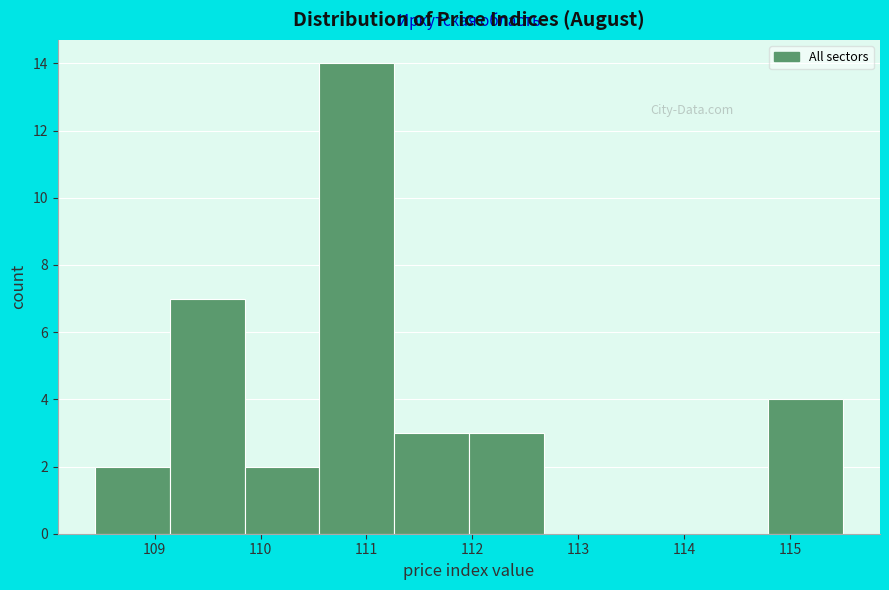

Reading left to right, list every bar in this chart as the range it spans on the x-axis followed by its height. Neither the bar edges nor the heights are printed on the chart, so give them approximately, as read against the axes.

108.4 to 109.1: 2
109.1 to 109.8: 7
109.8 to 110.6: 2
110.6 to 111.3: 14
111.3 to 112.0: 3
112.0 to 112.7: 3
112.7 to 113.4: 0
113.4 to 114.1: 0
114.1 to 114.8: 0
114.8 to 115.5: 4